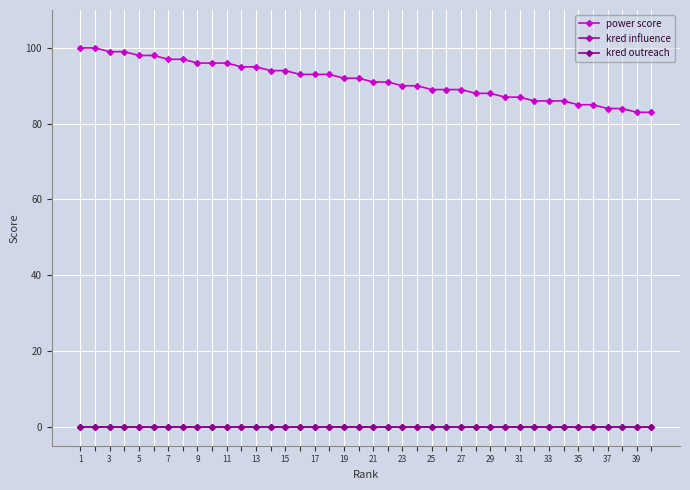

Is this an area chart (filled region under the line)?

No